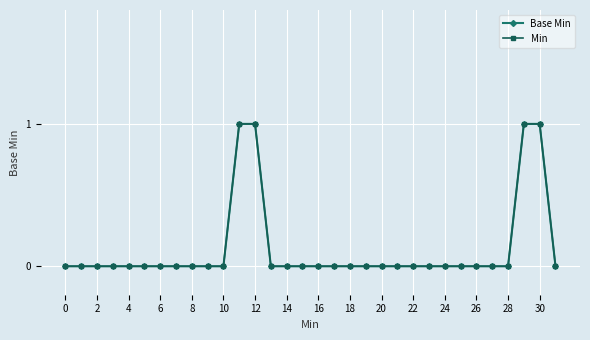

Does the chart have visible grid lines?

Yes